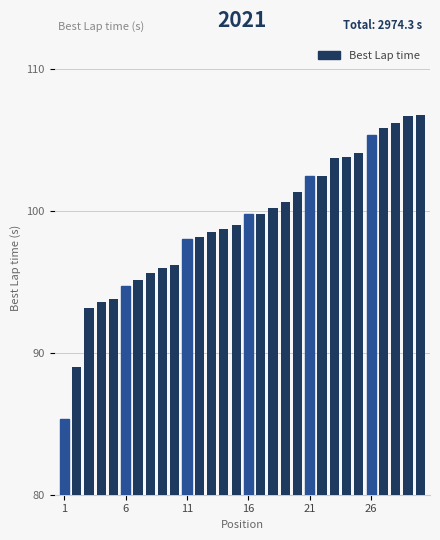

What is the difference between the maximum and second lowest values?

17.8